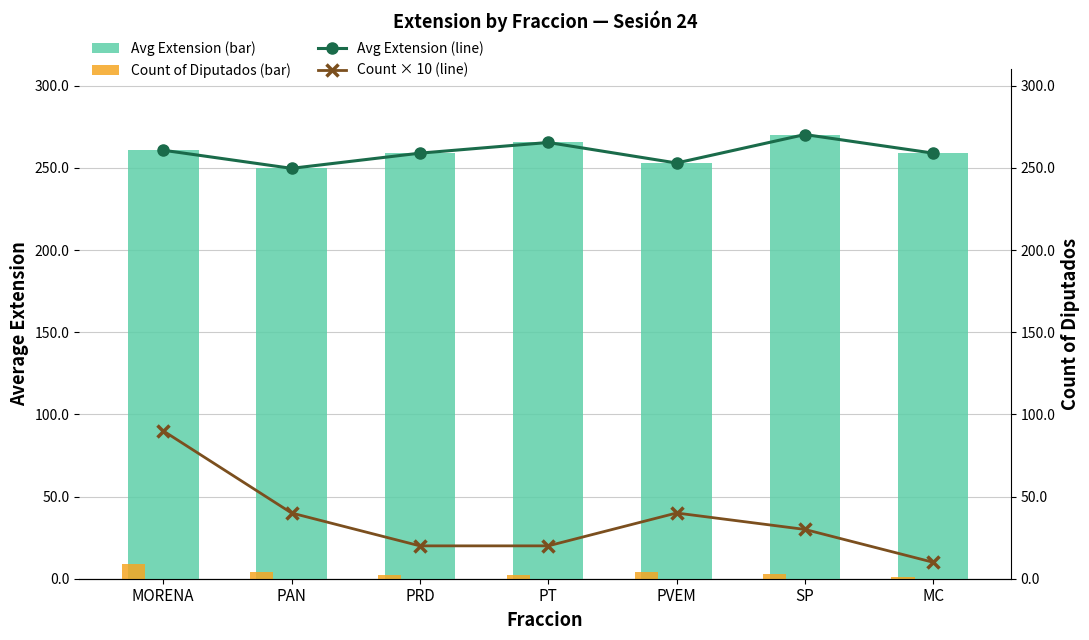

What is the value of the Count × 10 (line) bar at the 2nd from the left?

40.0